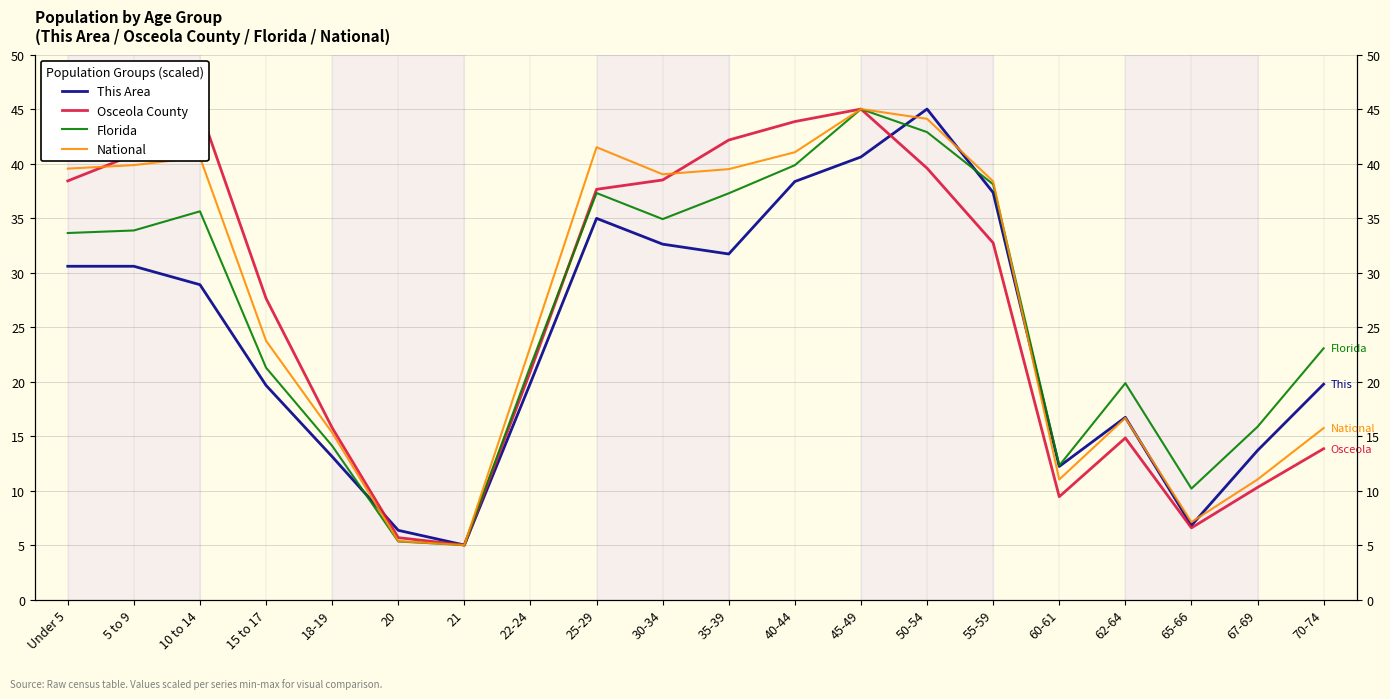

Which series has the widest spread of values?

This Area